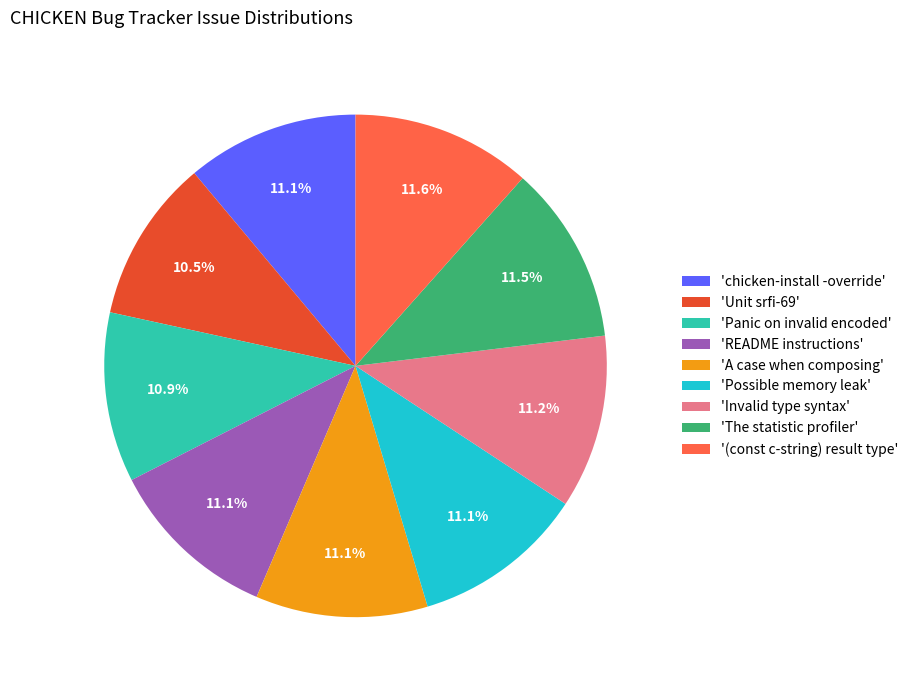

How much of the chart is everything except 'chicken-install -override'?

88.9%